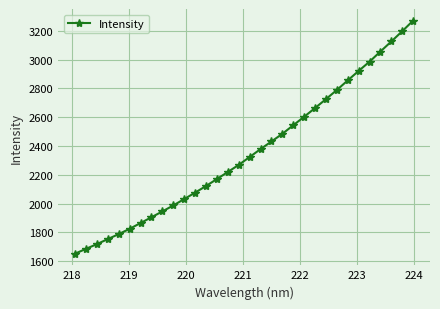

What is the average value?

2355.5